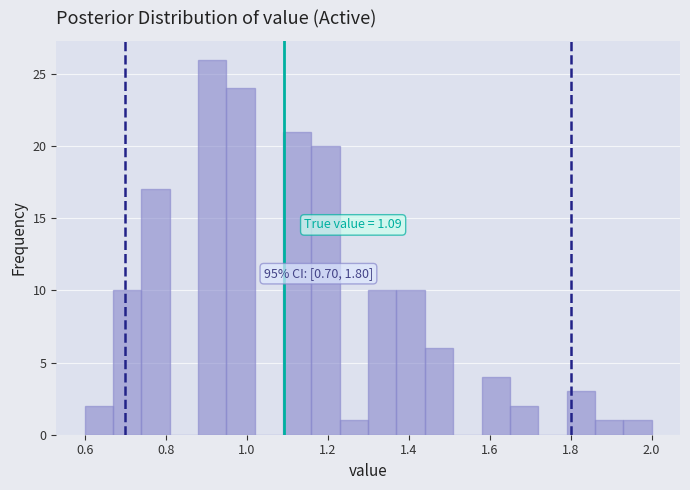

Read against the x-axis, roughly where is the centre of the tallest bar?

0.92